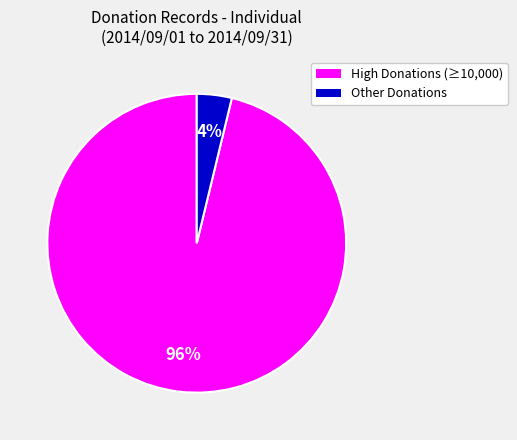

Is there a majority slice in this chart?

Yes